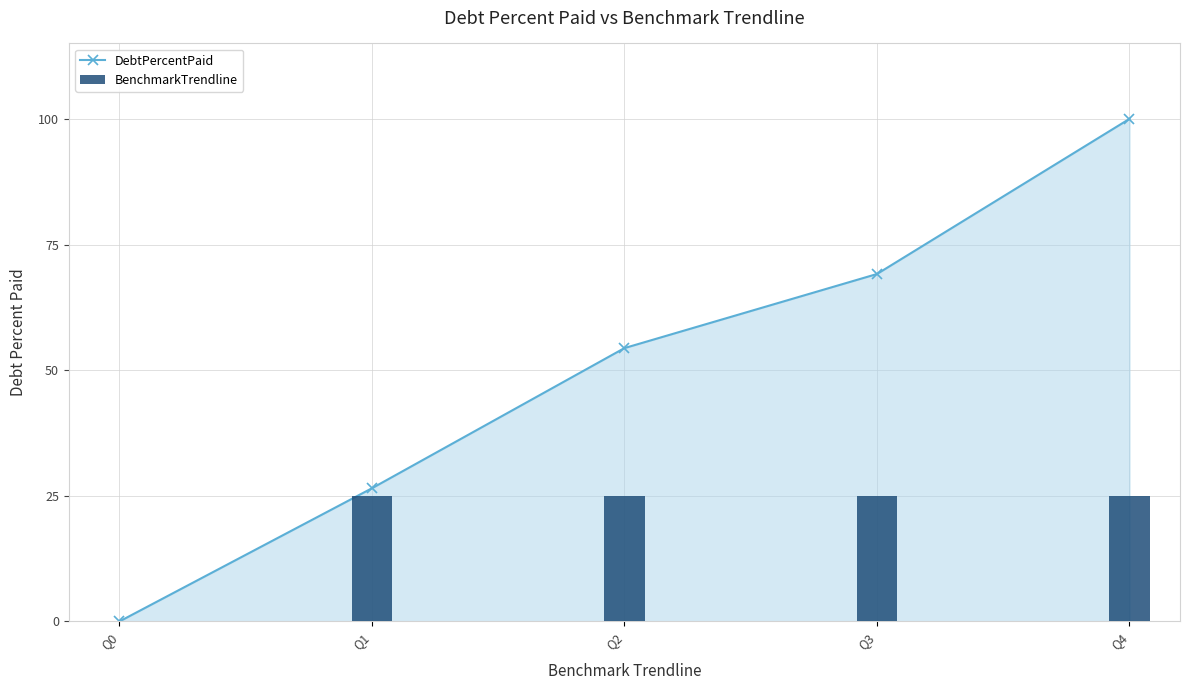

Which has a higher value, Q0 or Q3?

Q3